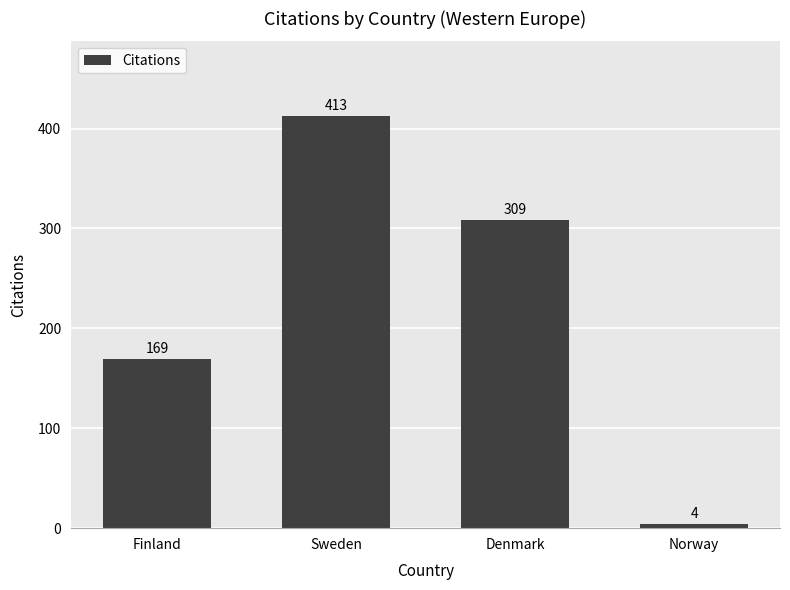

Does the chart contain any negative values?

No